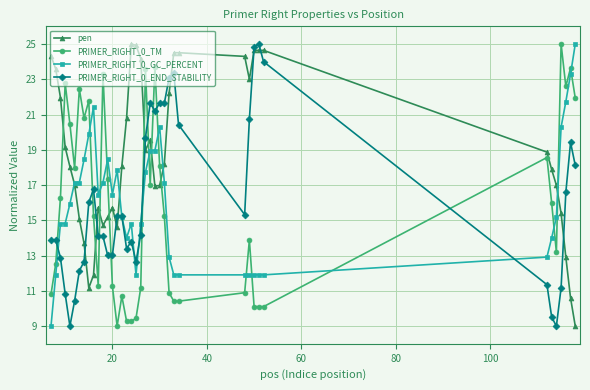

What is the highest value of the pen series?

25.0